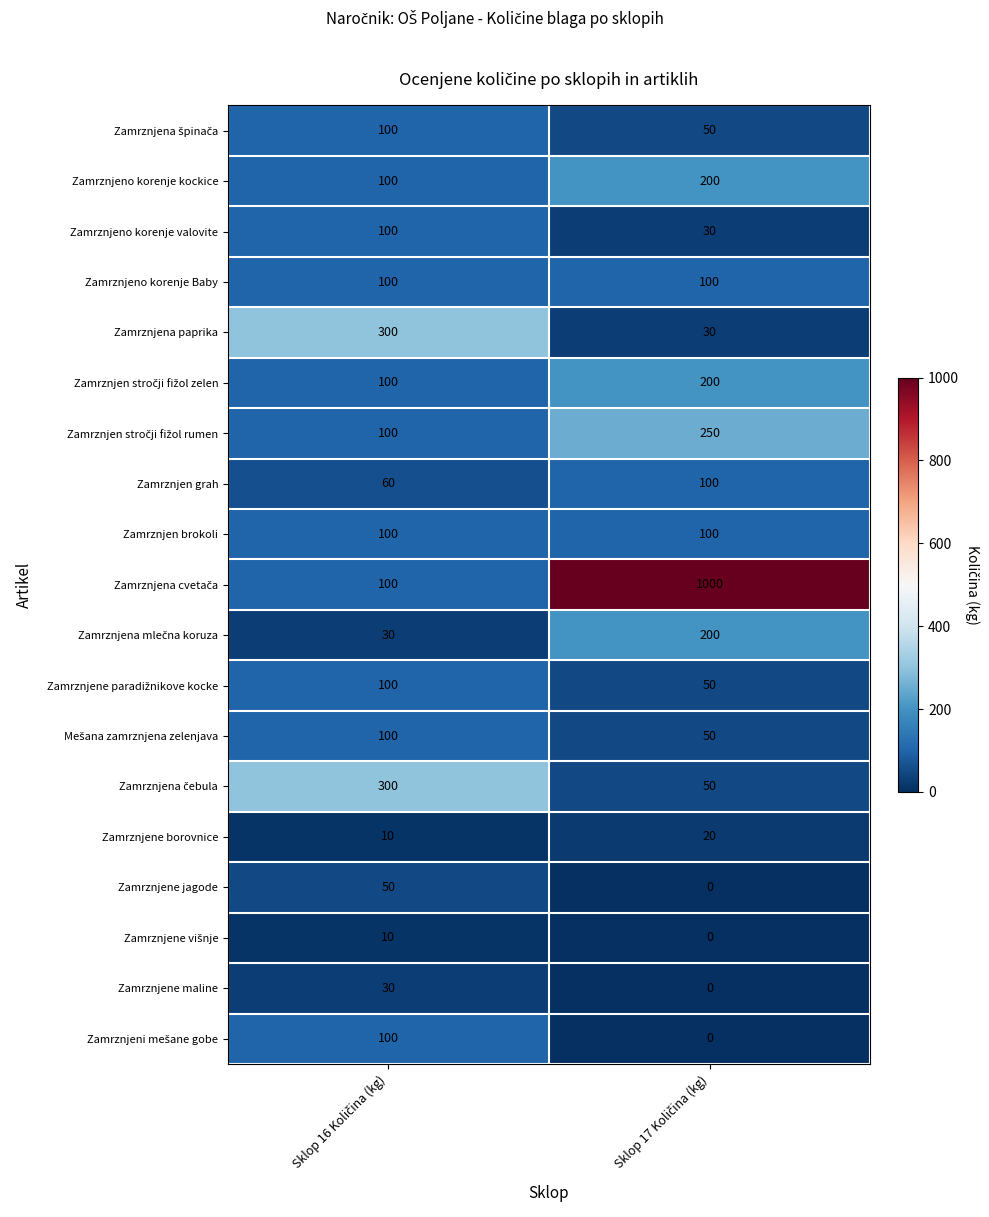

What is the difference between the maximum and minimum values in the Zamrznjene borovnice series?

10